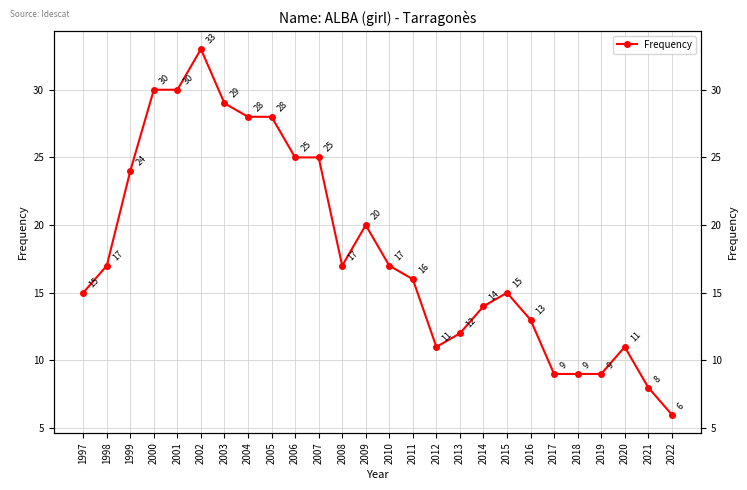

What is the sum of all values?

471